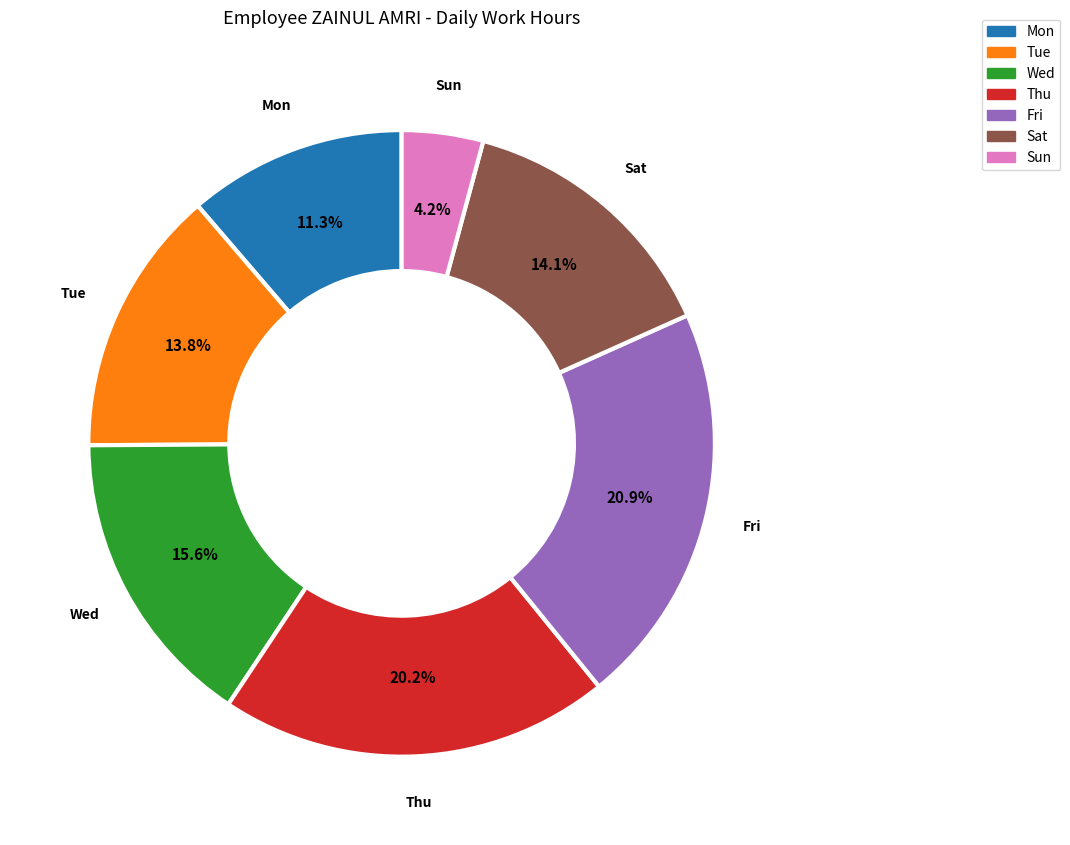

Between Fri and Thu, which is larger?

Fri